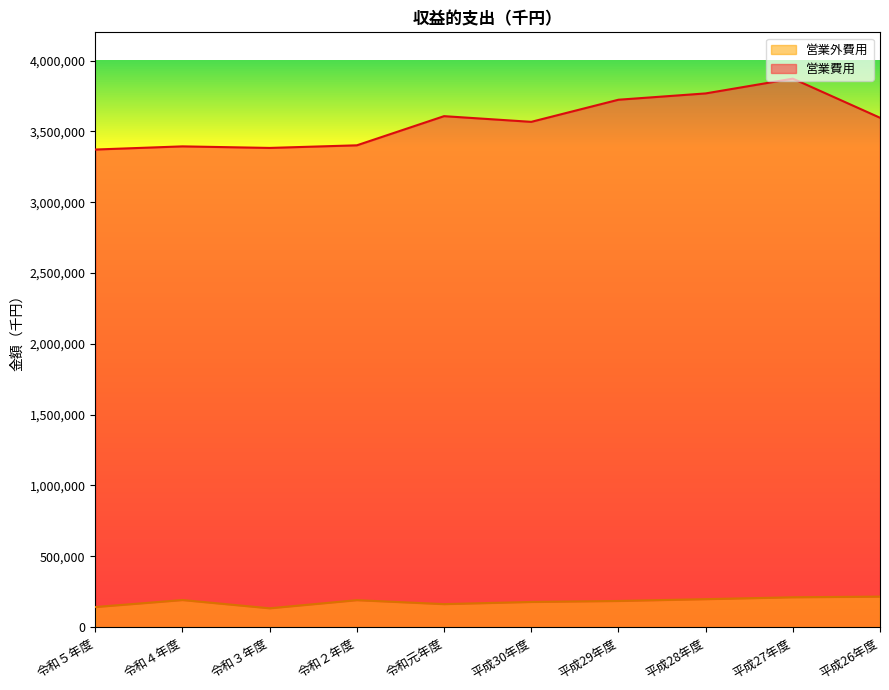

What position from the right is 平成26年度?

1